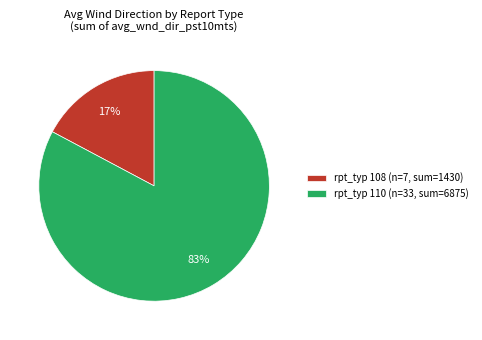

True or false: rpt_typ 110 (n=33, sum=6875) accounts for 83% of the total.

True